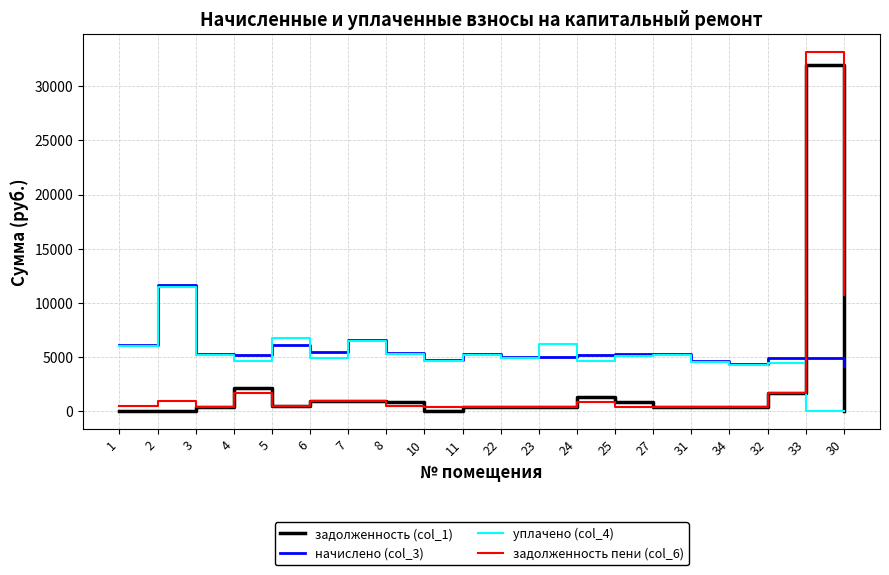

What is the spread (max minus min) of values at 2?

11632.3